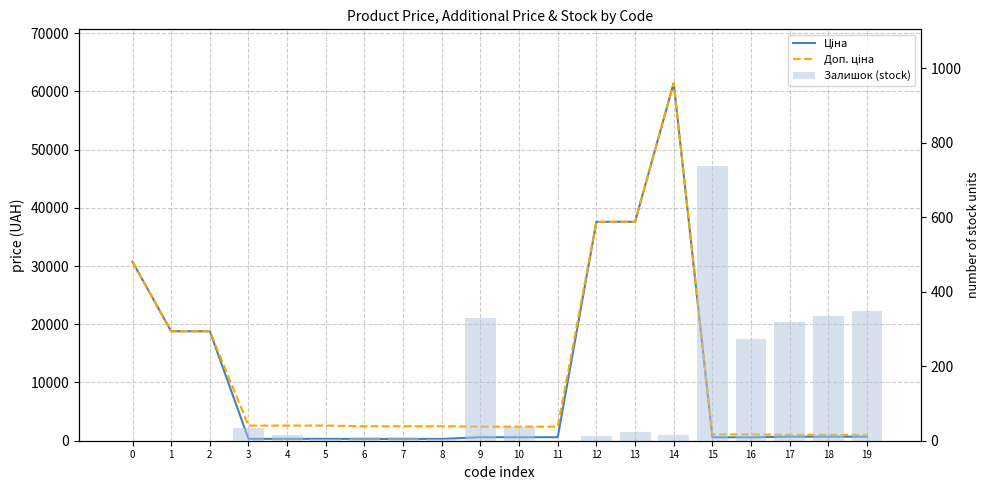

What are all the series names shown in the legend?

Ціна, Доп. ціна, Залишок (stock)